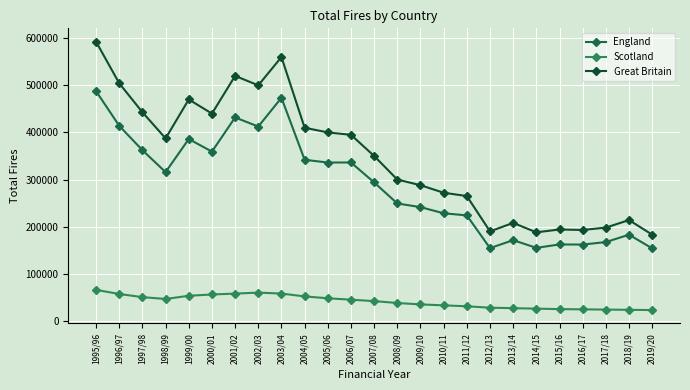

Which label corresponds to the largest value in the chart?

1995/96